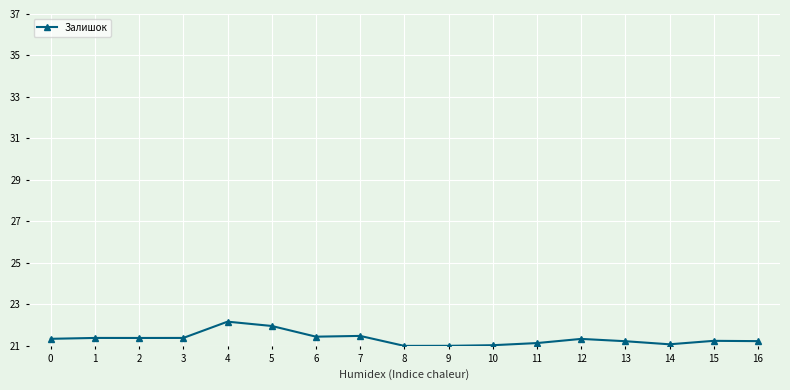

What is the value of the 7th point from the left?

21.4